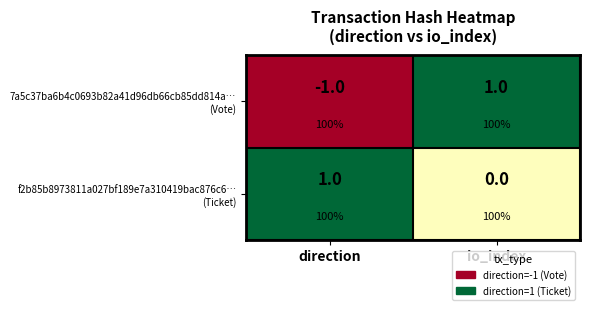

Which series has the largest total across all categories?

f2b85b8973811a027bf189e7a310419bac876c6… (Ticket)